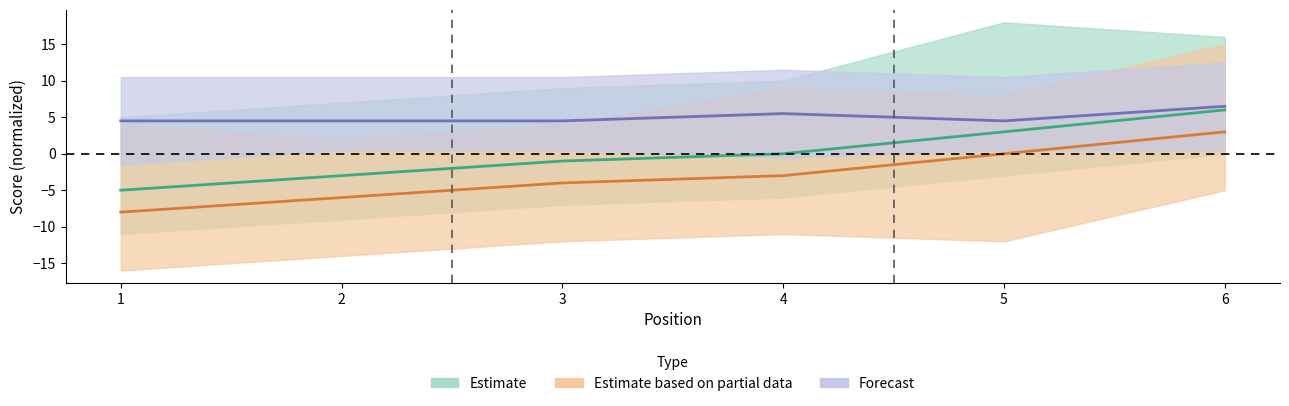

How many negative values does the event_total_score series have?

3